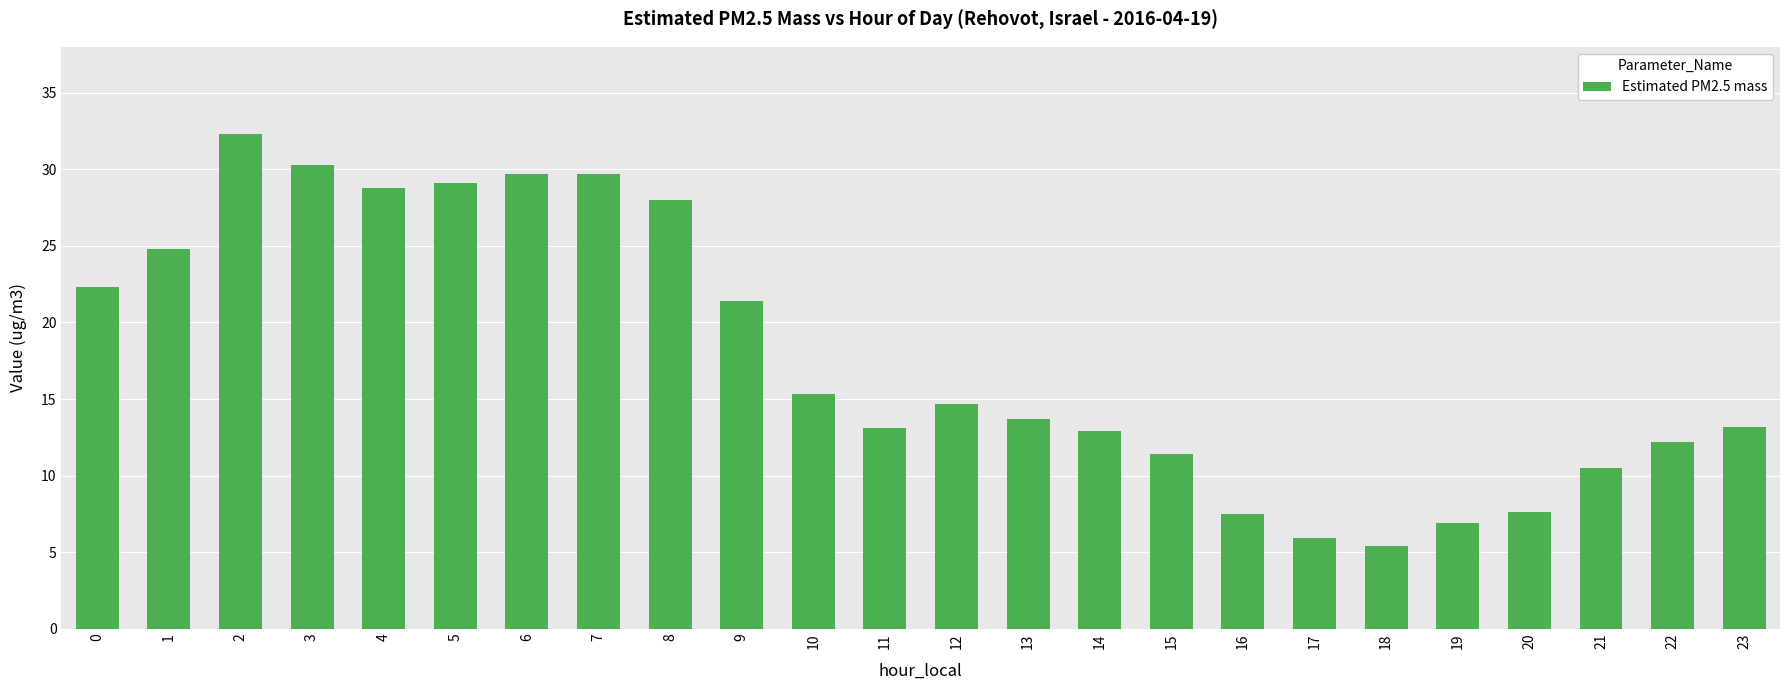

The chart shows a value of 8.5 at 18. True or false?

False